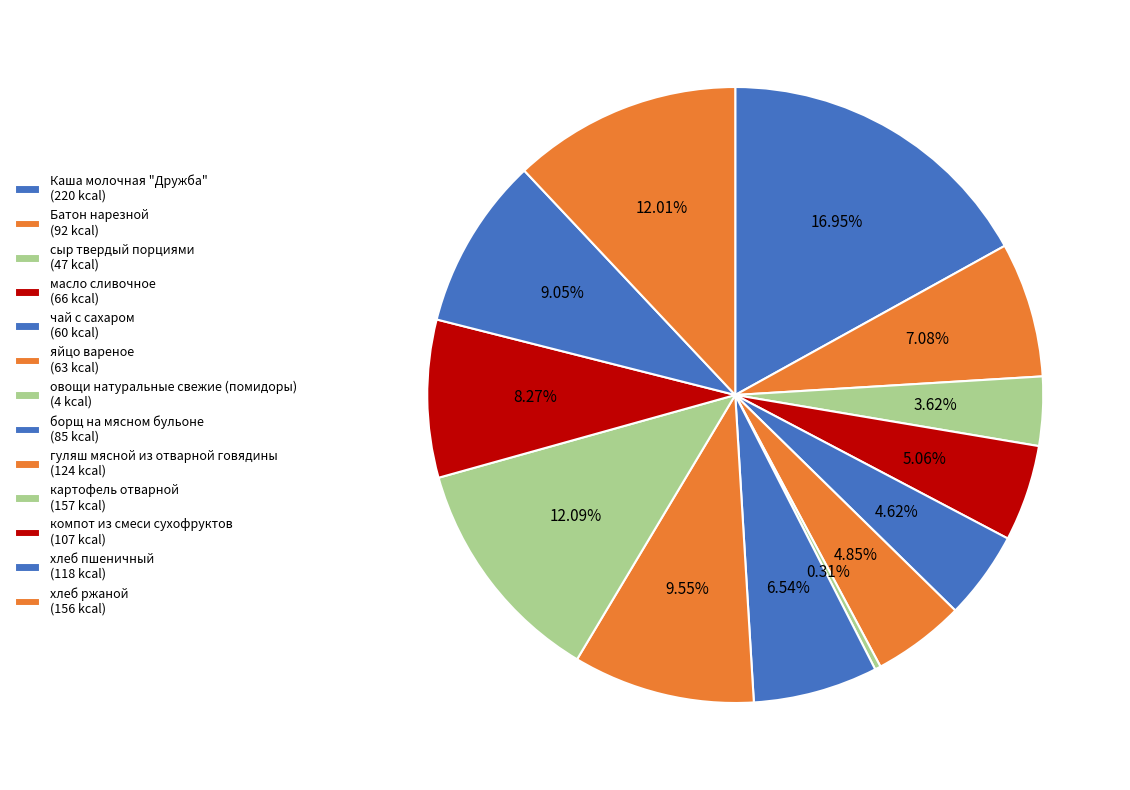

To the nearest percent, what is the average slice percentage?

8%